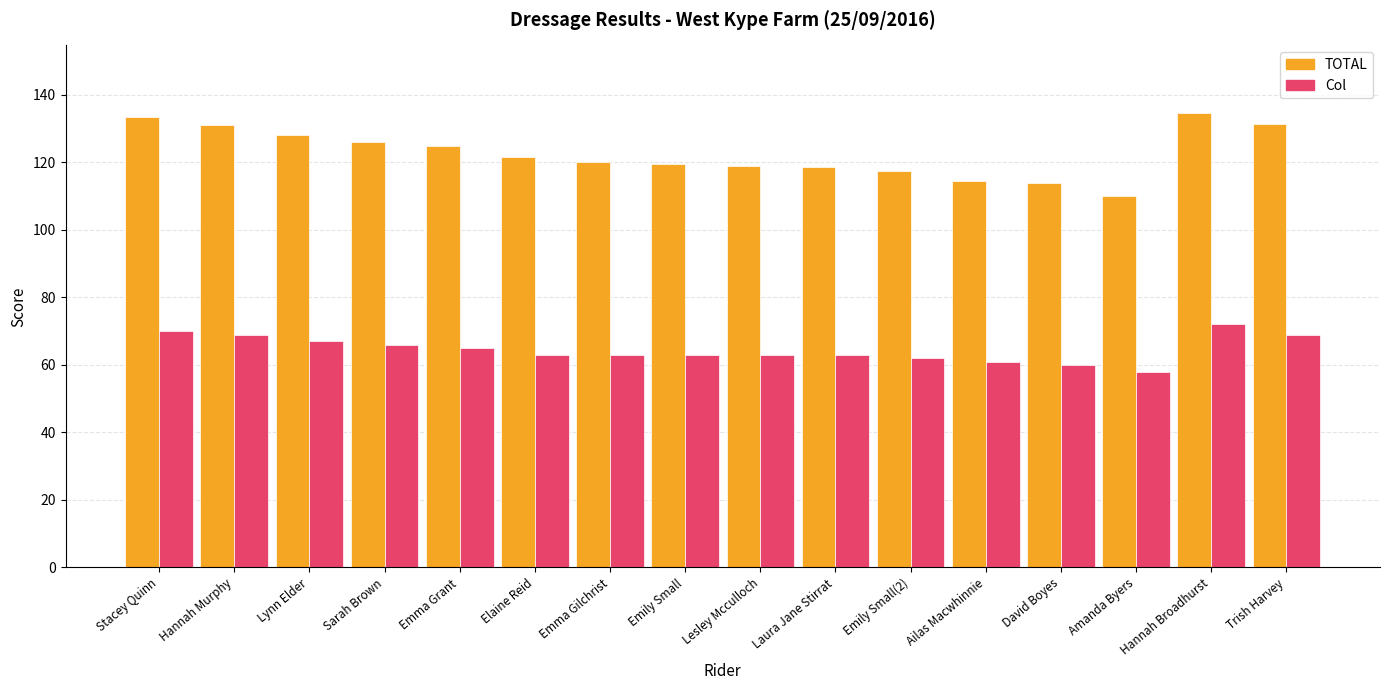

What is the label of the 3rd bar from the left?

Lynn Elder